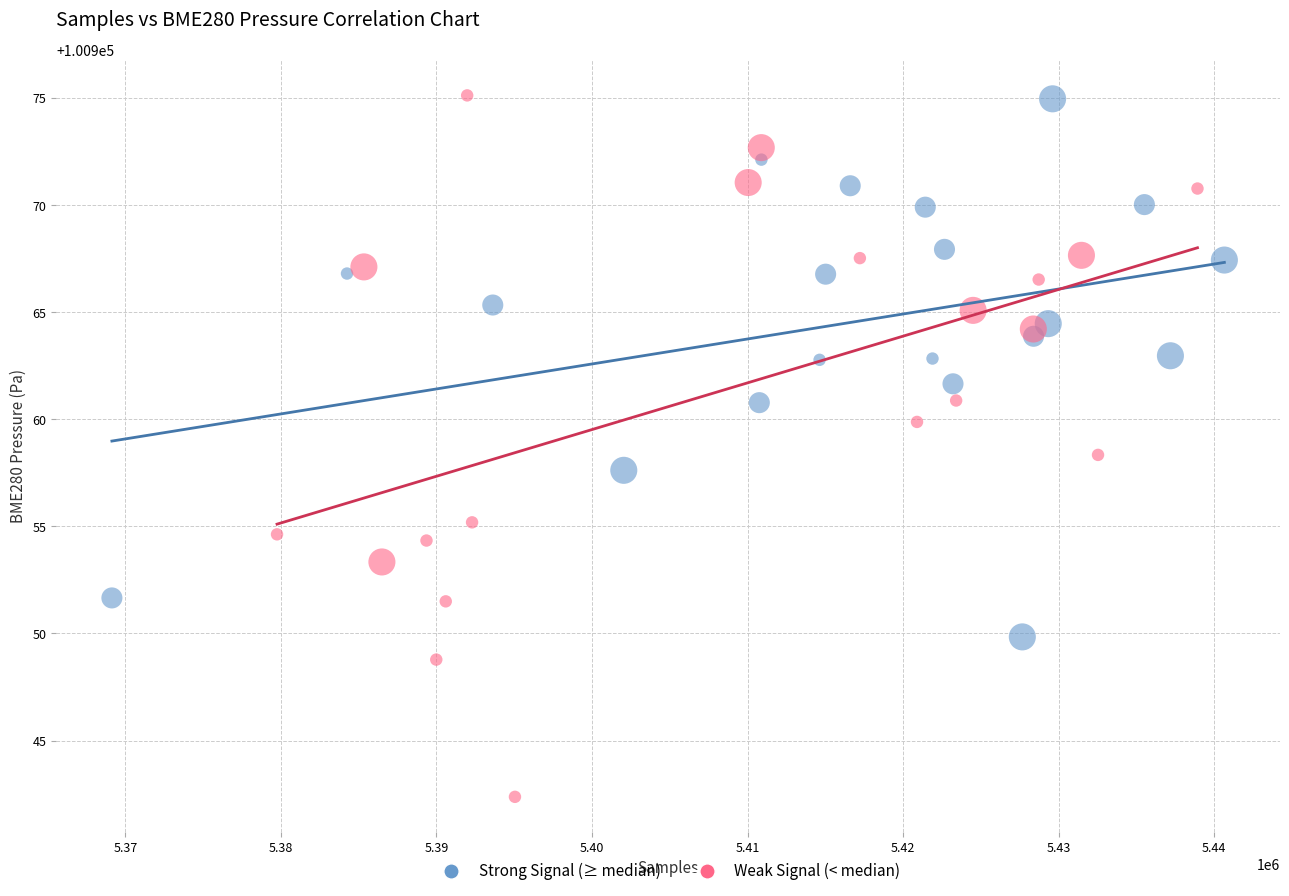

What are all the series names shown in the legend?

Strong Signal (≥ median), Weak Signal (< median)